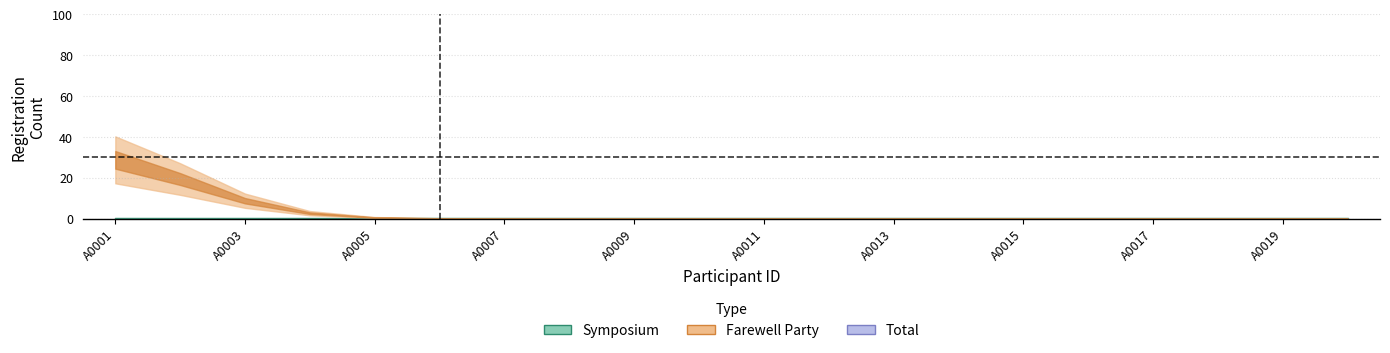

List the labels in order of Total value, smallest first.

A0001, A0002, A0003, A0004, A0005, A0006, A0007, A0008, A0009, A0010, A0011, A0012, A0013, A0014, A0015, A0016, A0017, A0018, A0019, A0020